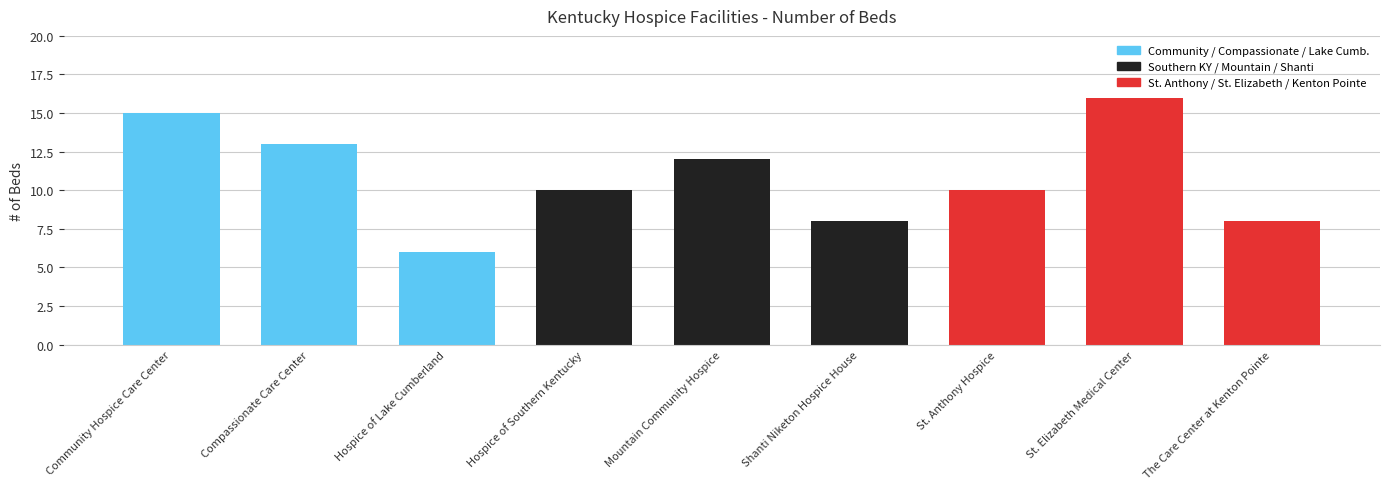

How many distinct data groups are displayed?

1